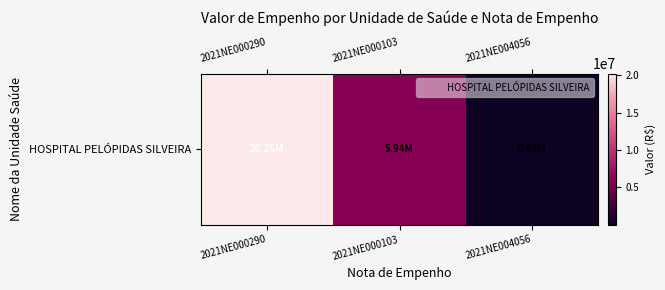

What is the minimum value shown in the chart?

29397.4